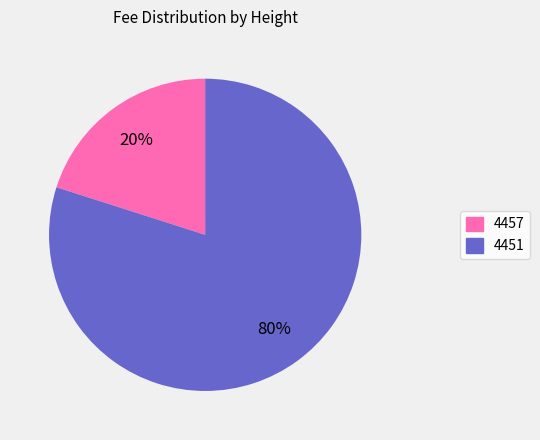

Rank the categories by value from highest to lowest.

4451, 4457